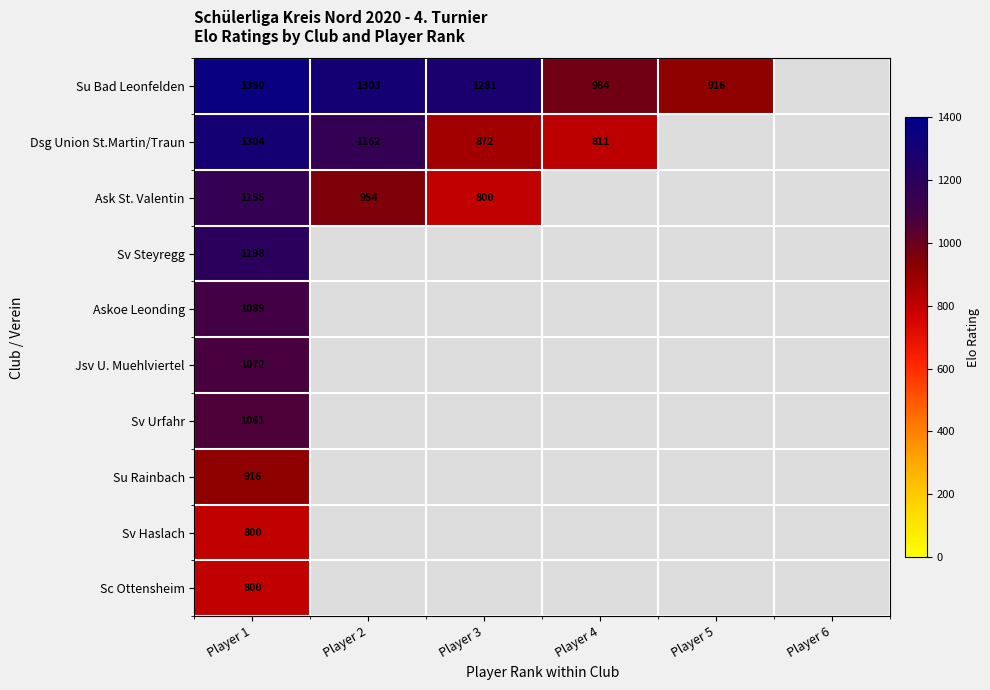

What is the difference between the Su Bad Leonfelden values at Player 2 and Player 4?

319